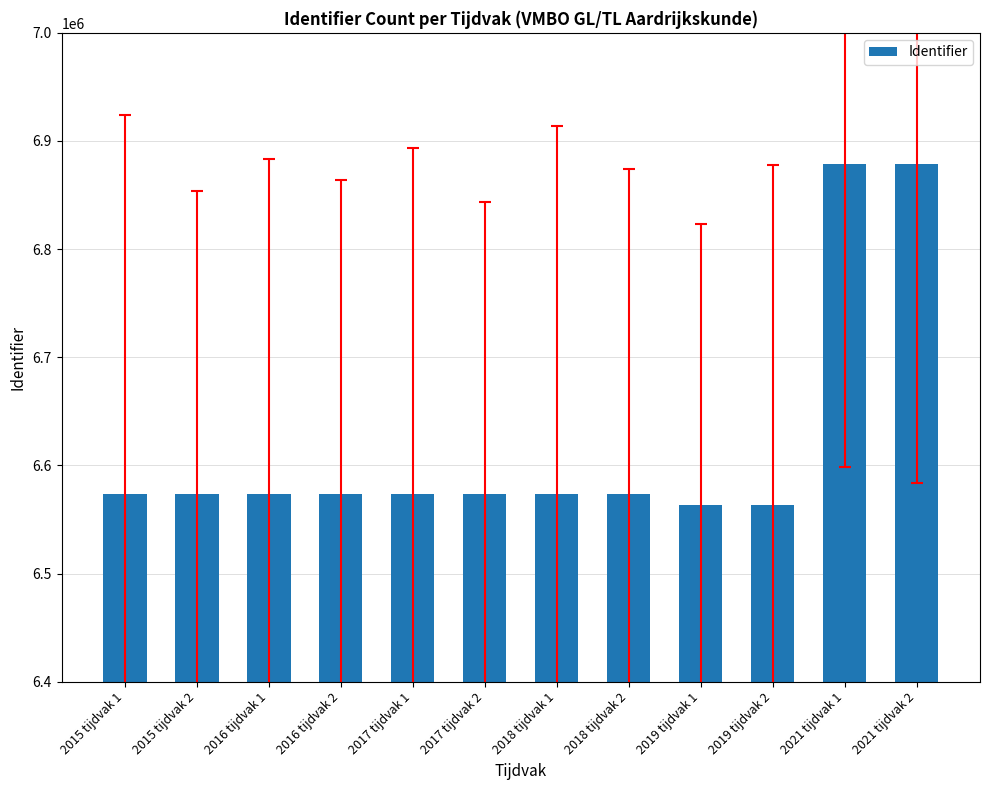

What is the sum of the values at 2017 tijdvak 2 and 2015 tijdvak 1?

13147597